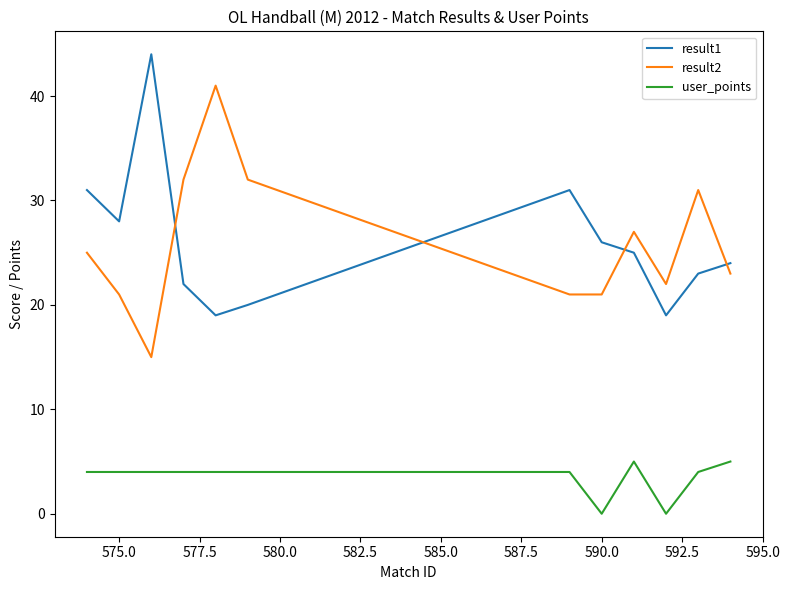

Rank the series by their maximum value, from highest to lowest.

result1, result2, user_points